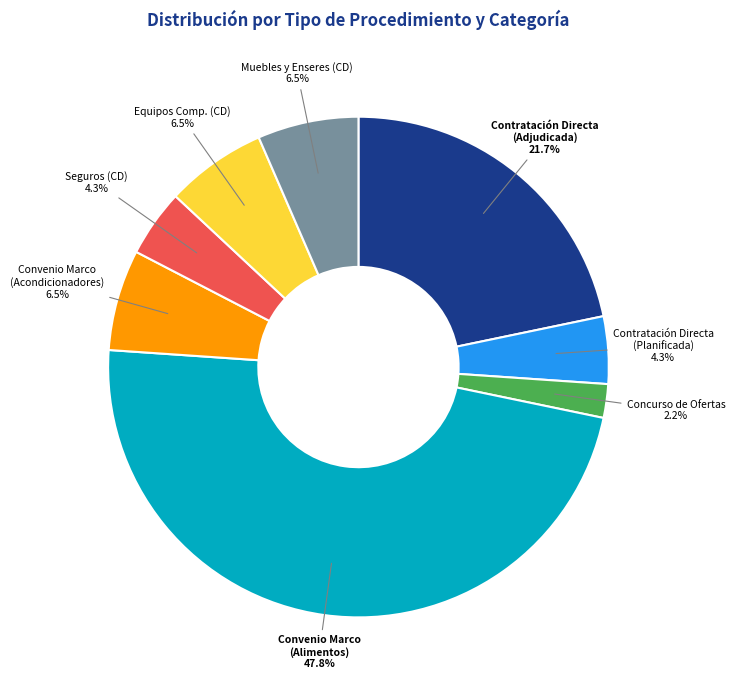

What is the smallest slice in the pie chart?

Concurso de Ofertas